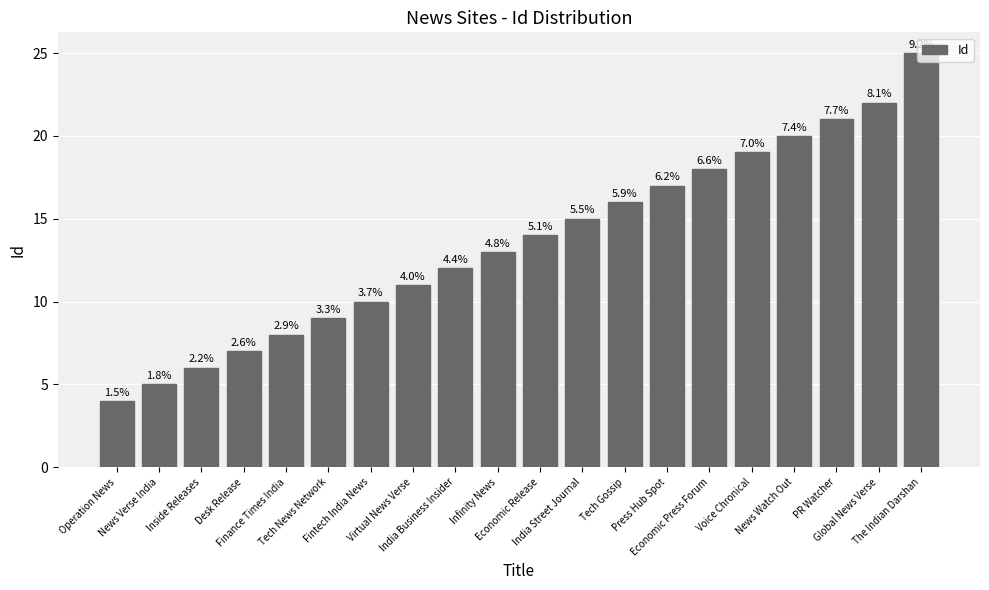

What is the sum of the values at Finance Times India and India Business Insider?

20